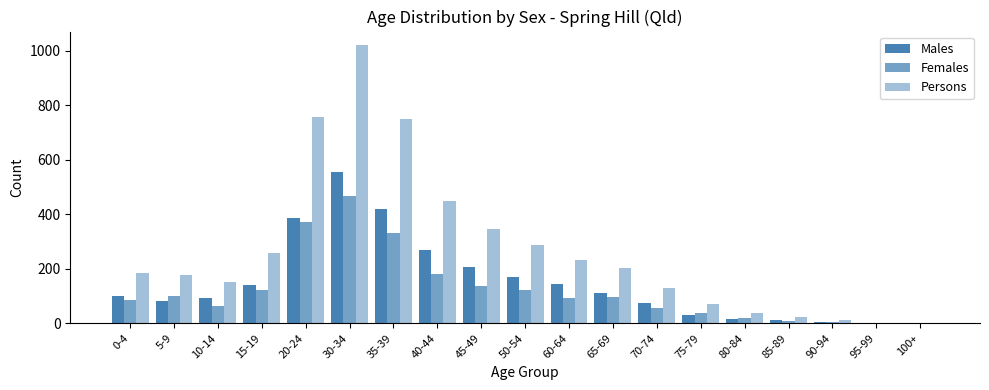

At how many categories does at least one series exceed 141?

12